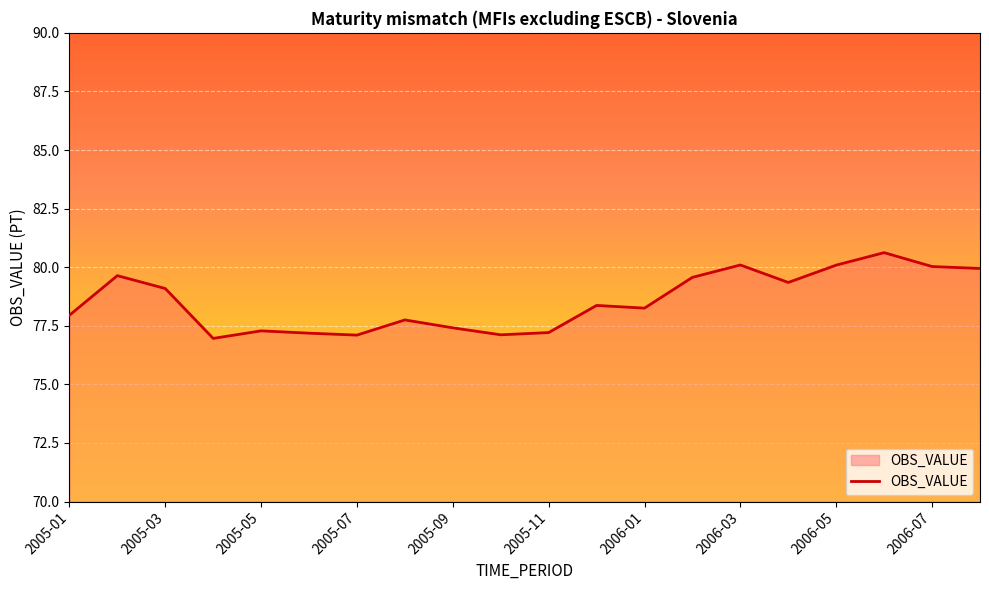

How many distinct data groups are displayed?

1